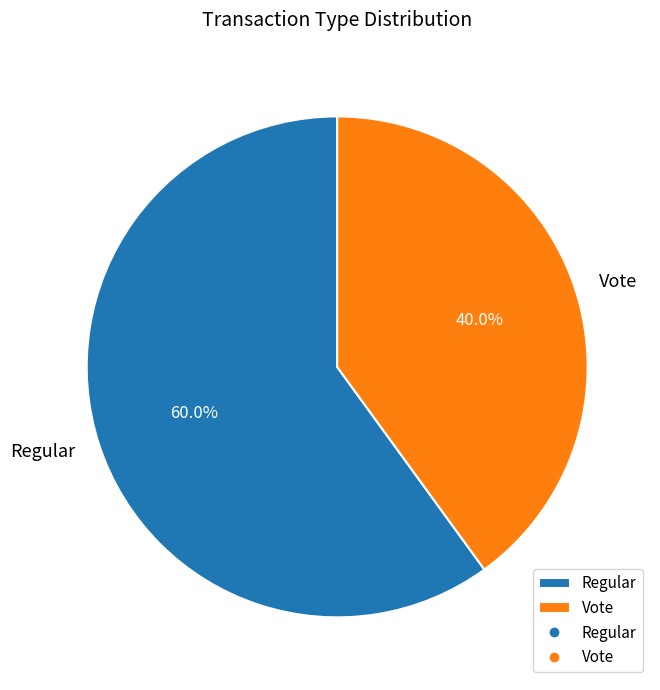

Count the number of slices in the pie.

2